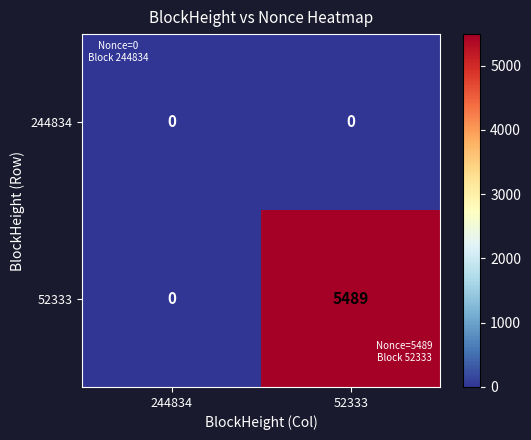

Reading left to right, transcribe all the data shown in this chart.

244834: 0	0
52333: 0	5489